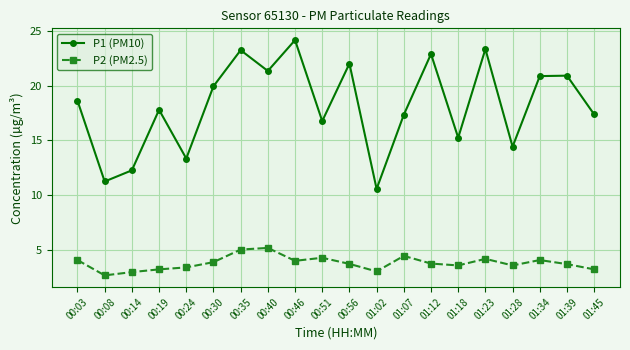

Which category has the lowest value across all series?

00:08